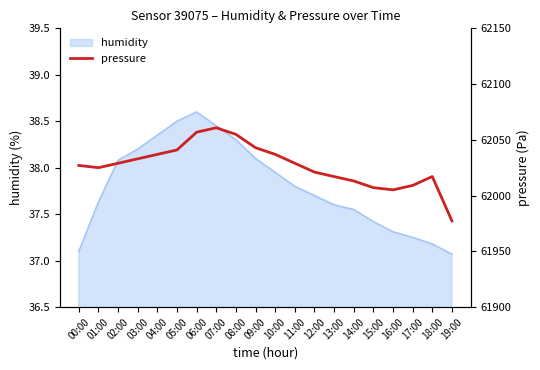

Is it true that humidity equals 22.3 at 15:00?

False